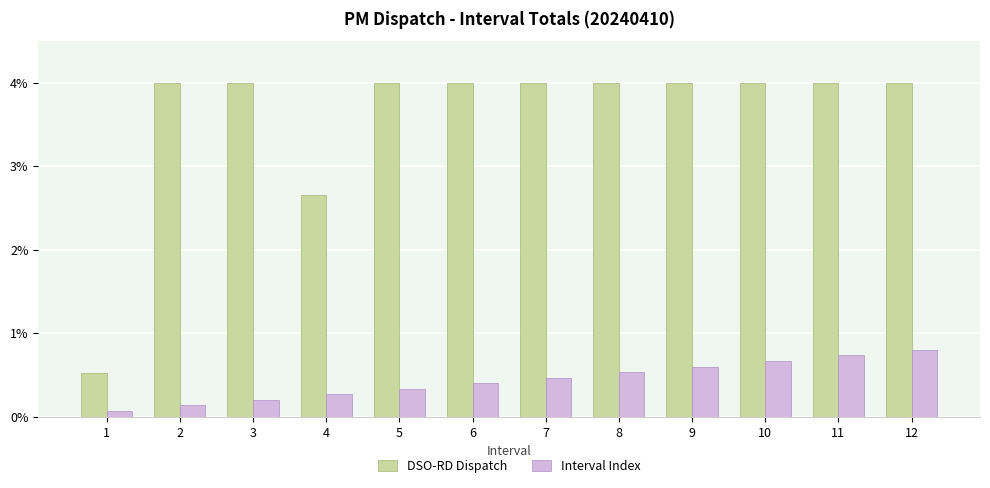

What is the difference between the maximum and minimum values in the Interval Index series?

0.7